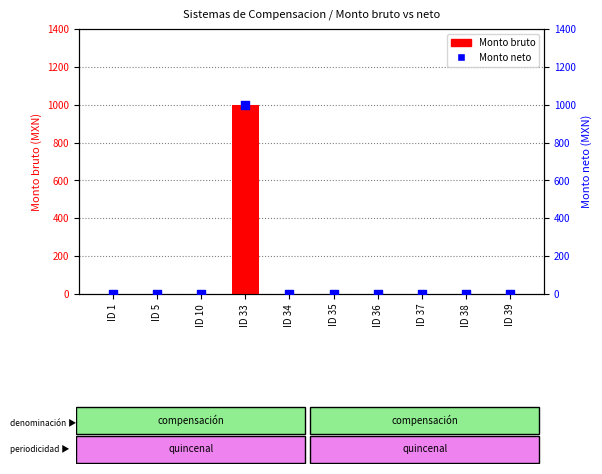

Which series contains the highest Y value?

Monto bruto